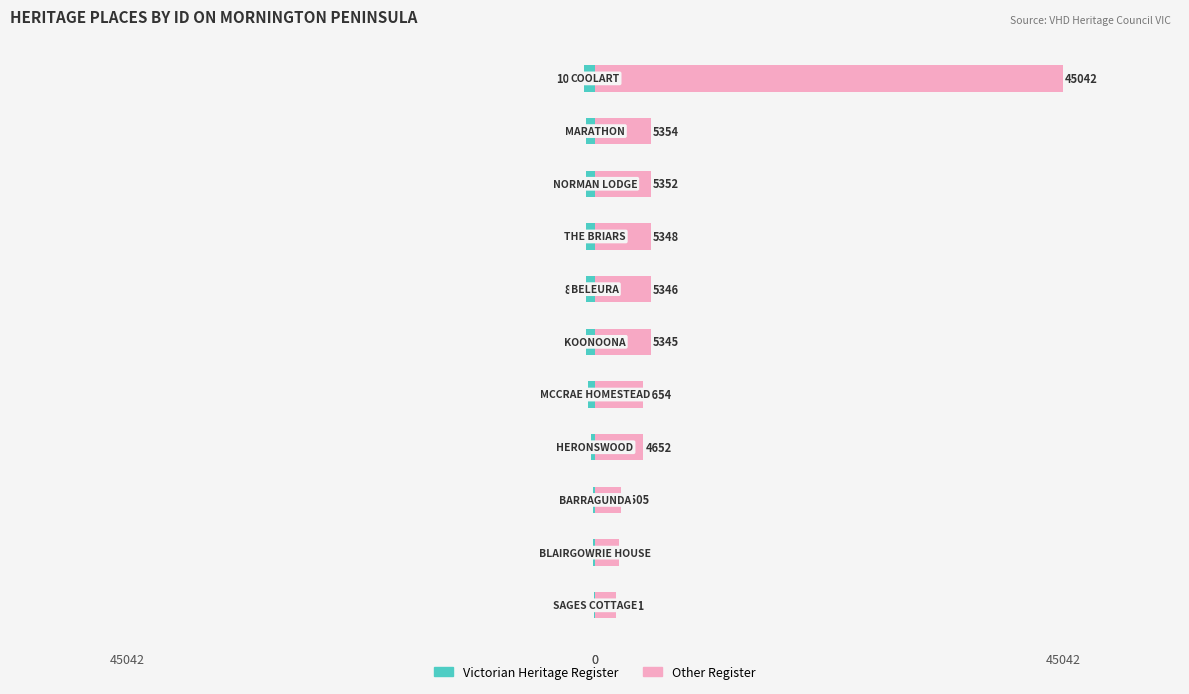

The Other Register series shows 772 at 2. True or false?

False